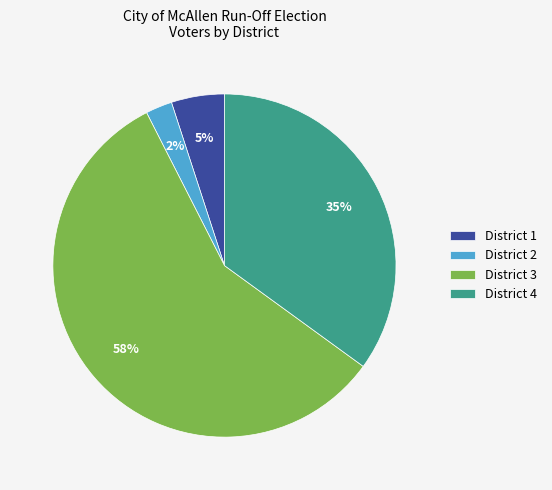

How many segments does this pie chart have?

4